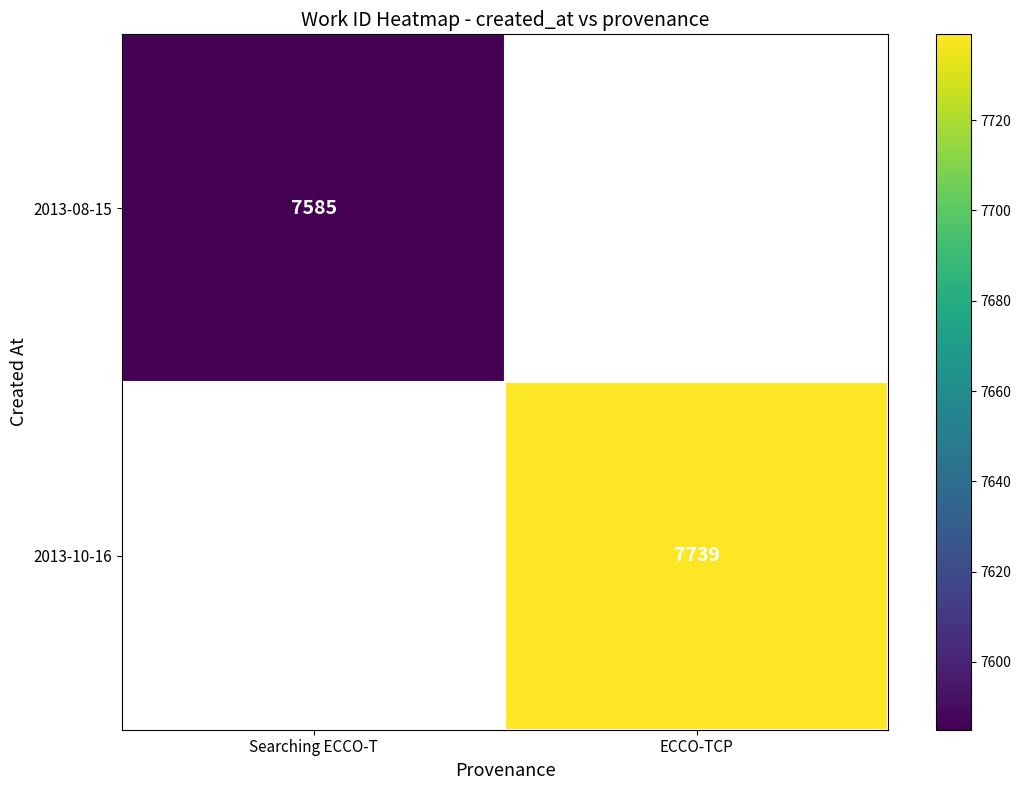

Is it true that 2013-08-15 equals 7585 at Searching ECCO-T?

True